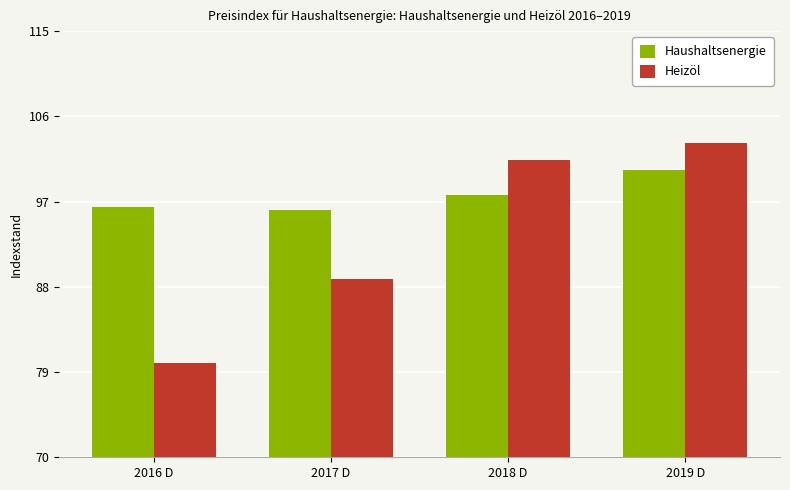

The value of Haushaltsenergie at 2018 D is 97.7. True or false?

True